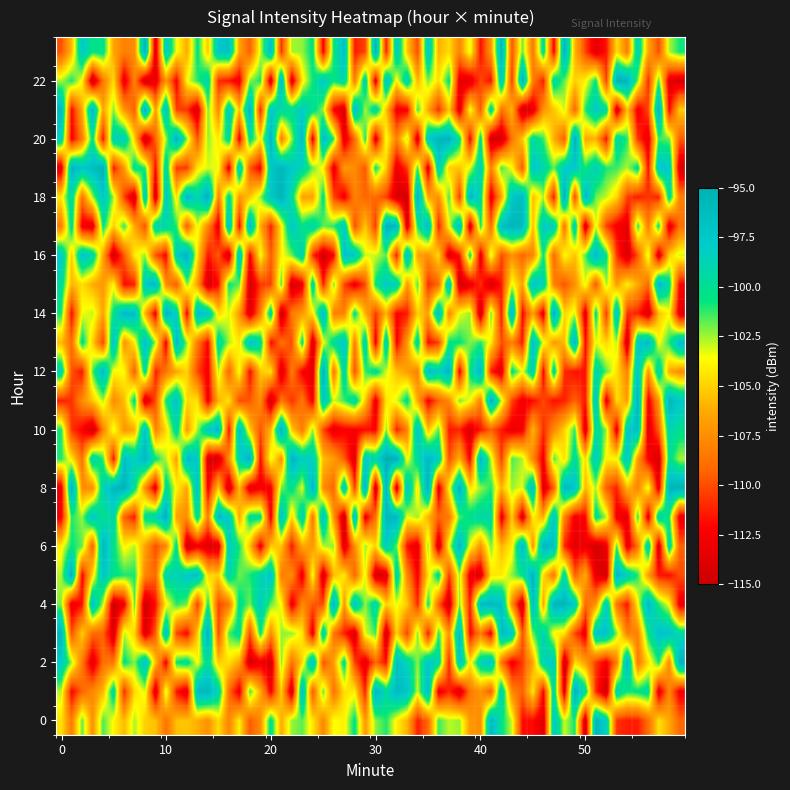

At which category is the sum across all series the highest?

1